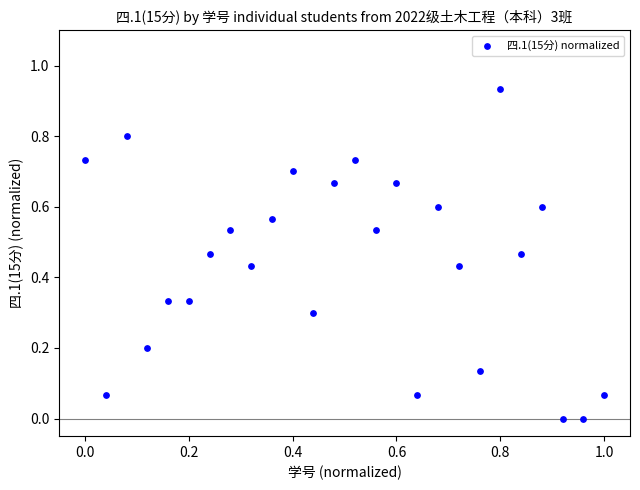

What is the range of X values (max minus min)?

1.0